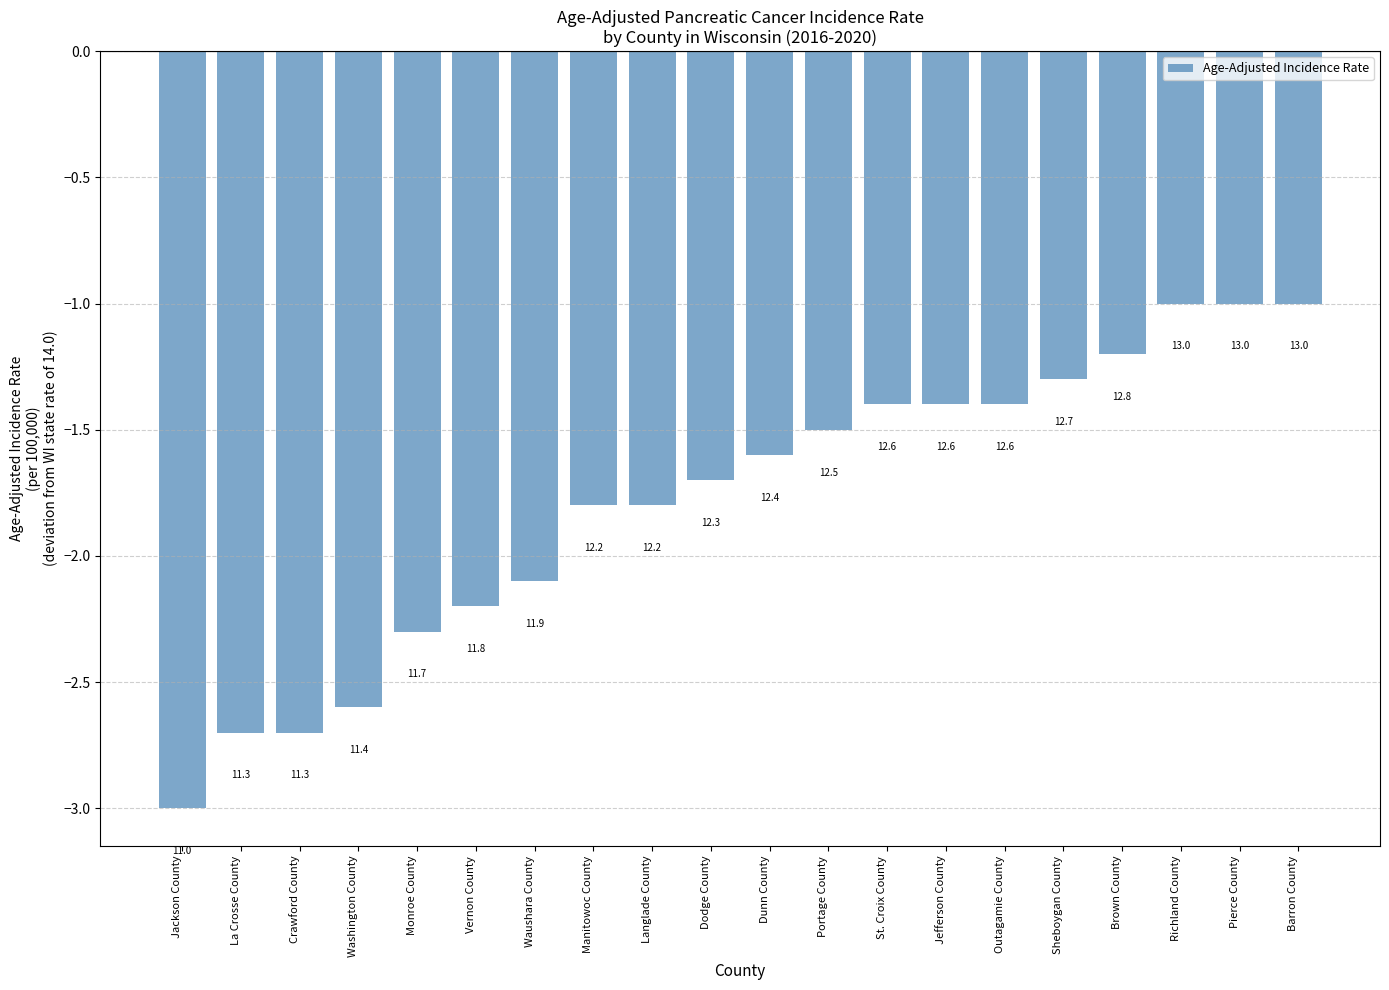

What is the approximate value at La Crosse County?

-2.7